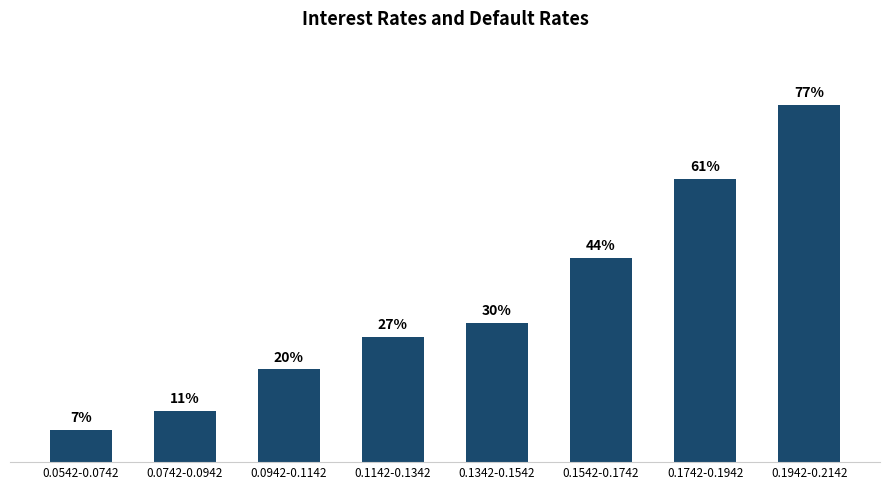

Rank the categories by value from lowest to highest.

0.0542-0.0742, 0.0742-0.0942, 0.0942-0.1142, 0.1142-0.1342, 0.1342-0.1542, 0.1542-0.1742, 0.1742-0.1942, 0.1942-0.2142